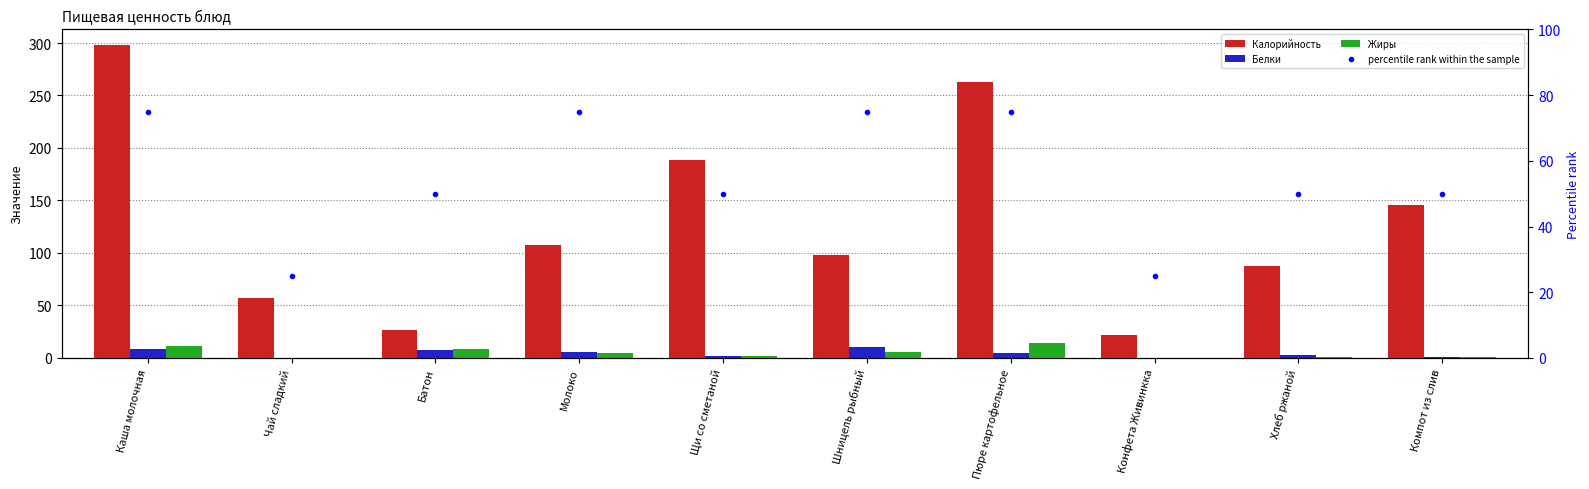

Reading left to right, what are all the values shown in this chart?

Калорийность: 298.0	57.0	27.0	108.0	189.0	98.0	263.0	21.4	88.0	146.0
Белки: 8.4	0.2	7.1	5.8	2.1	10.5	4.4	0.0	2.9	0.5
Жиры: 11.1	0.0	8.9	5.0	2.2	5.4	14.5	0.0	0.5	0.5
percentile rank within the sample: 75.0	25.0	50.0	75.0	50.0	75.0	75.0	25.0	50.0	50.0